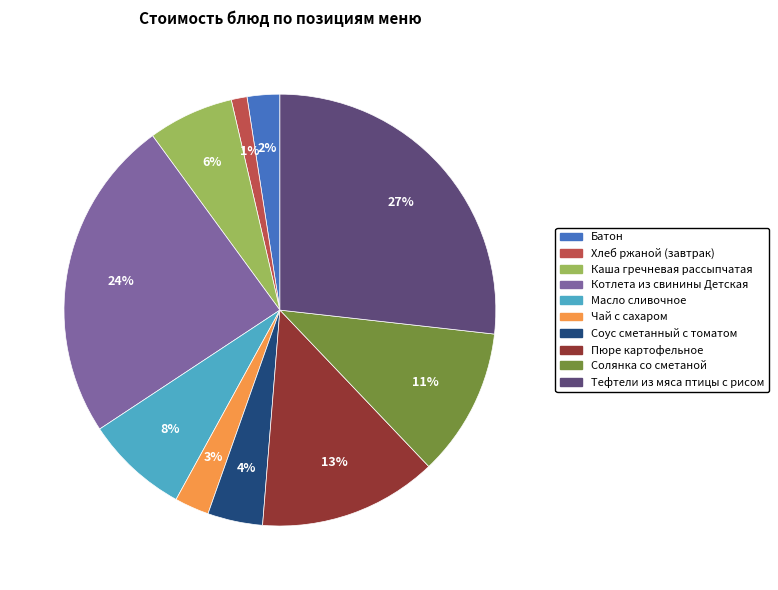

Which slice is the smallest?

Хлеб ржаной (завтрак)